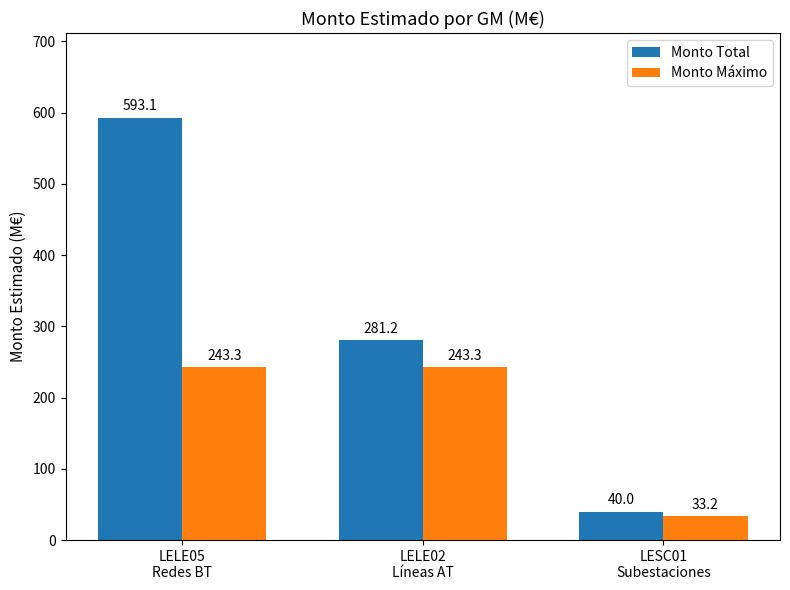

How many values in the Monto Máximo series exceed 243?

2